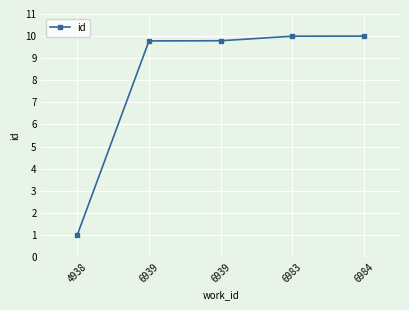

How many lines are shown in the chart?

1